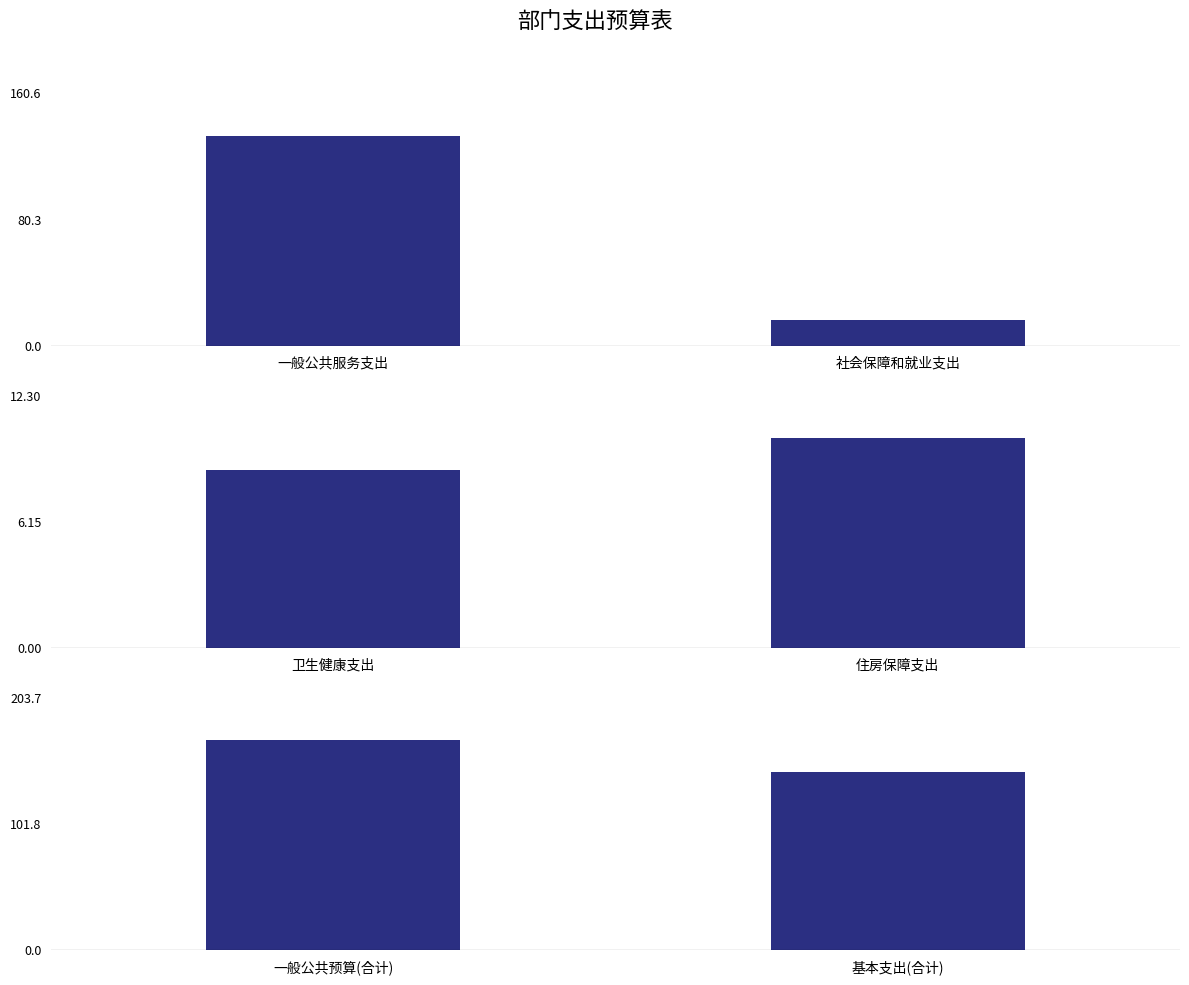

What is the label of the 4th bar from the right?

一般公共服务支出